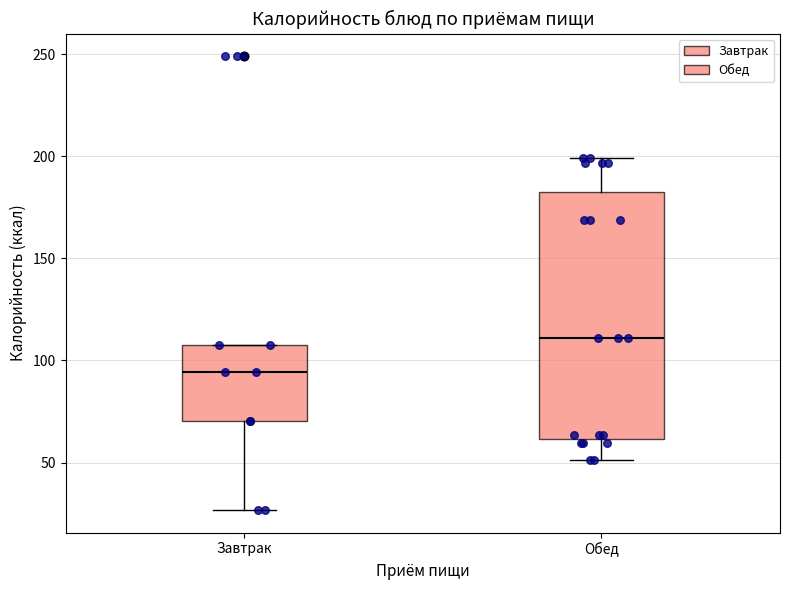

Reading left to right, transcribe this box plot: for each box, give where its median line is, the range the box spans, and where its two whiskers end, as read against the y-axis. The values are not printed on the chart, so give them approximately, as read against the axis.

Завтрак: median 95, box 70 to 110, whiskers 25 to 110
Обед: median 110, box 60 to 185, whiskers 50 to 200